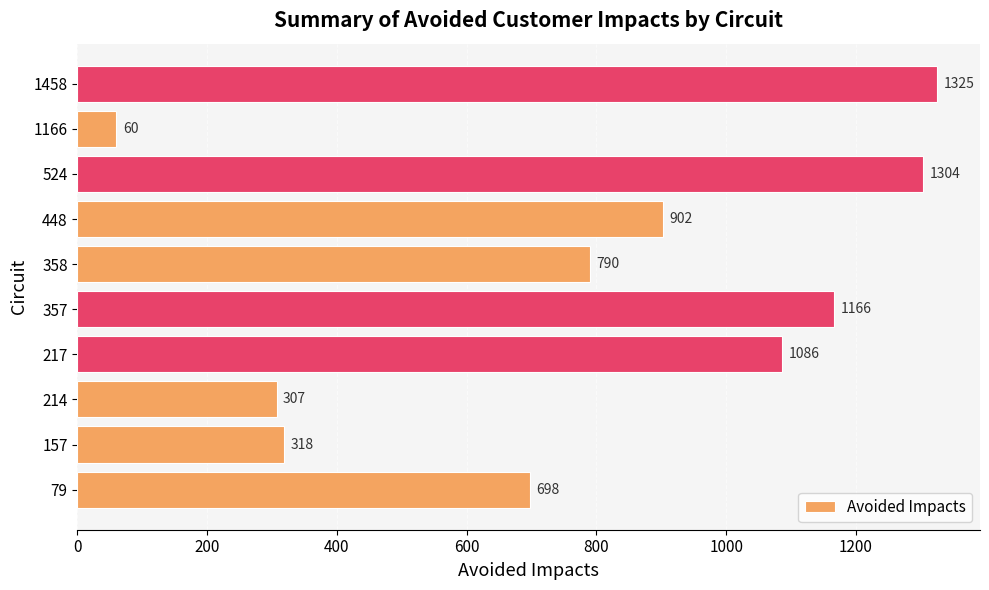

Rank the categories by value from lowest to highest.

1166, 214, 157, 79, 358, 448, 217, 357, 524, 1458